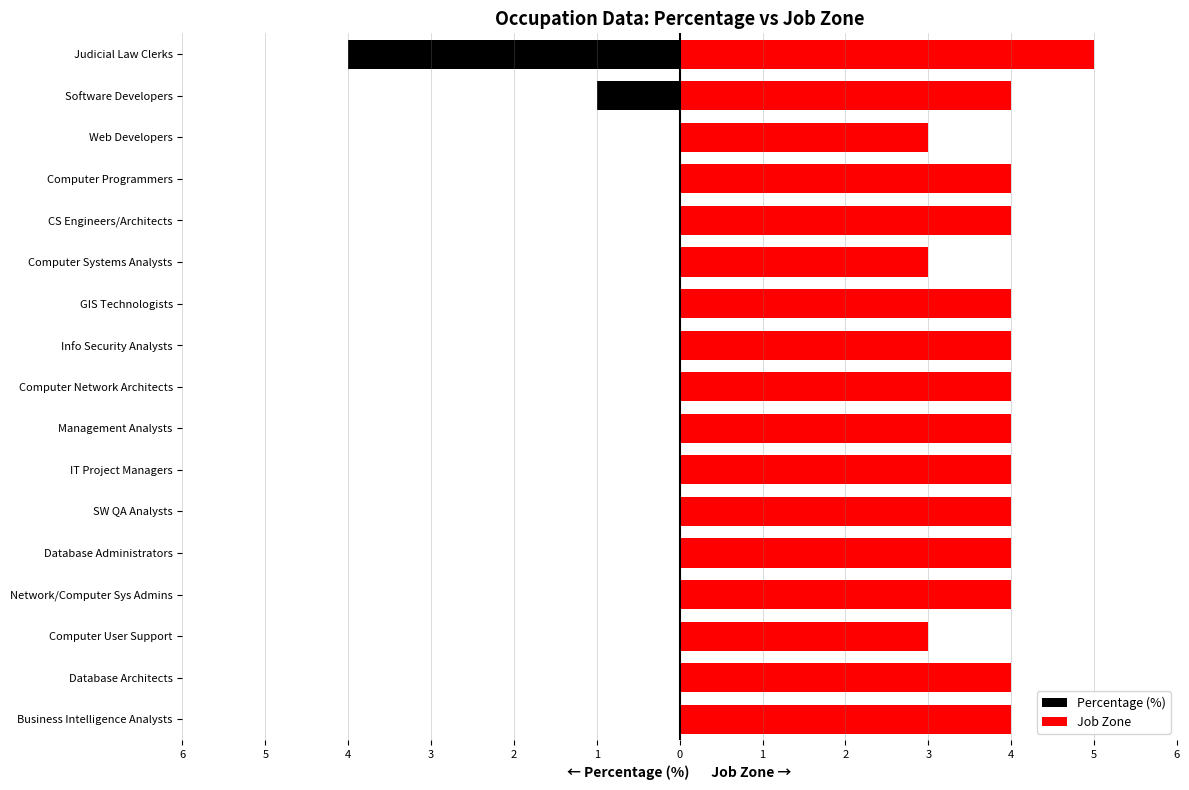

What is the minimum value for Job Zone?

3